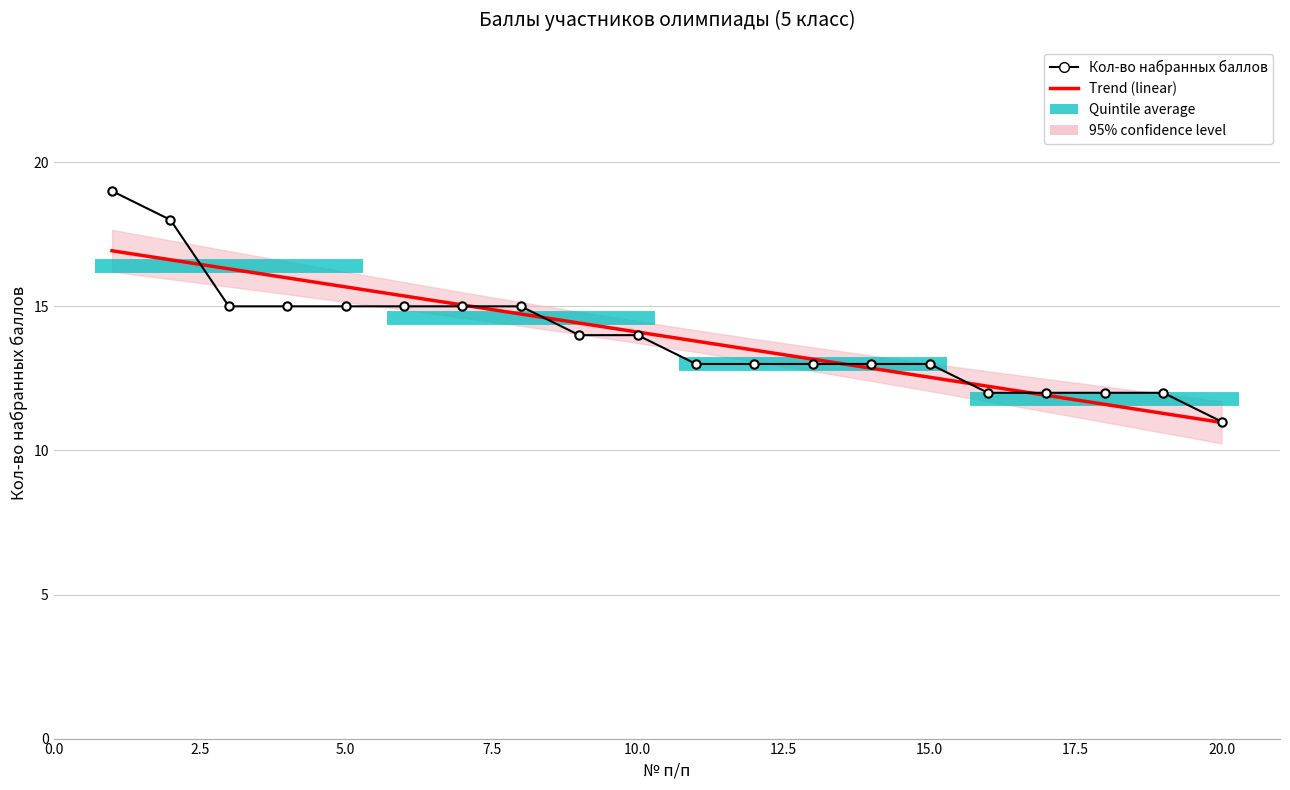

Reading left to right, list all the values displayed in this chart.

19	18	15	15	15	15	15	15	14	14	13	13	13	13	13	12	12	12	12	11